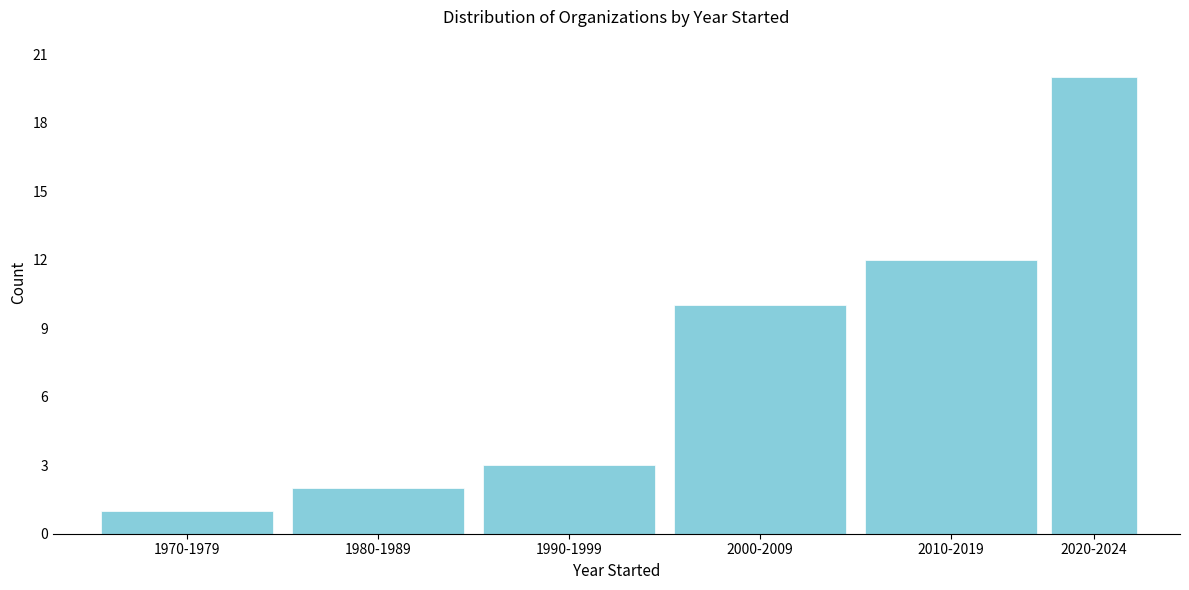

Reading left to right, extract all data points from this chart.

1970-1979=1	1980-1989=2	1990-1999=3	2000-2009=10	2010-2019=12	2020-2024=20